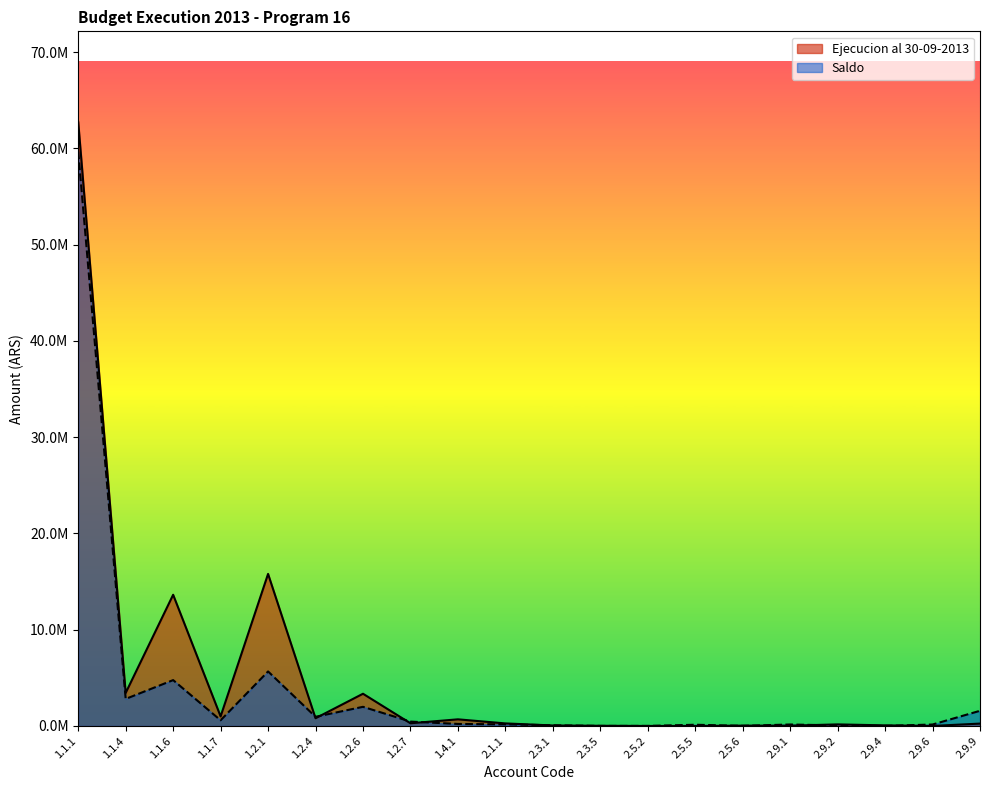

What position from the right is 1.2.1?

16